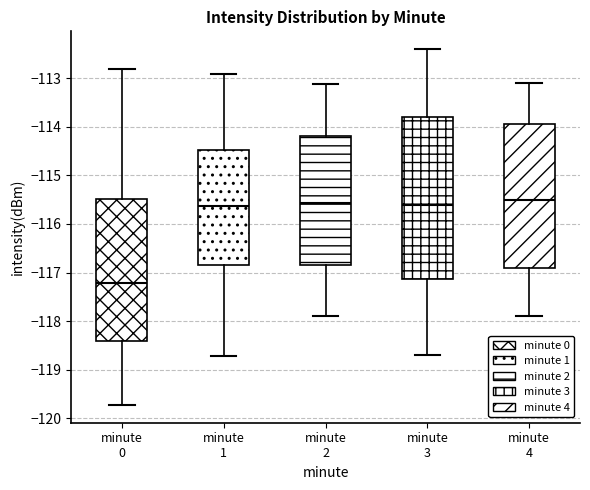

Reading left to right, read every box against the y-axis: the position of its median line, the range the box covers, and the ends of its whiskers. The values are not printed on the chart, so give them approximately, as read against the axis.

minute 0: median -117.2, box -118.4 to -115.5, whiskers -119.7 to -112.8
minute 1: median -115.6, box -116.8 to -114.5, whiskers -118.7 to -112.9
minute 2: median -115.6, box -116.8 to -114.2, whiskers -117.9 to -113.1
minute 3: median -115.6, box -117.1 to -113.8, whiskers -118.7 to -112.4
minute 4: median -115.5, box -116.9 to -113.9, whiskers -117.9 to -113.1